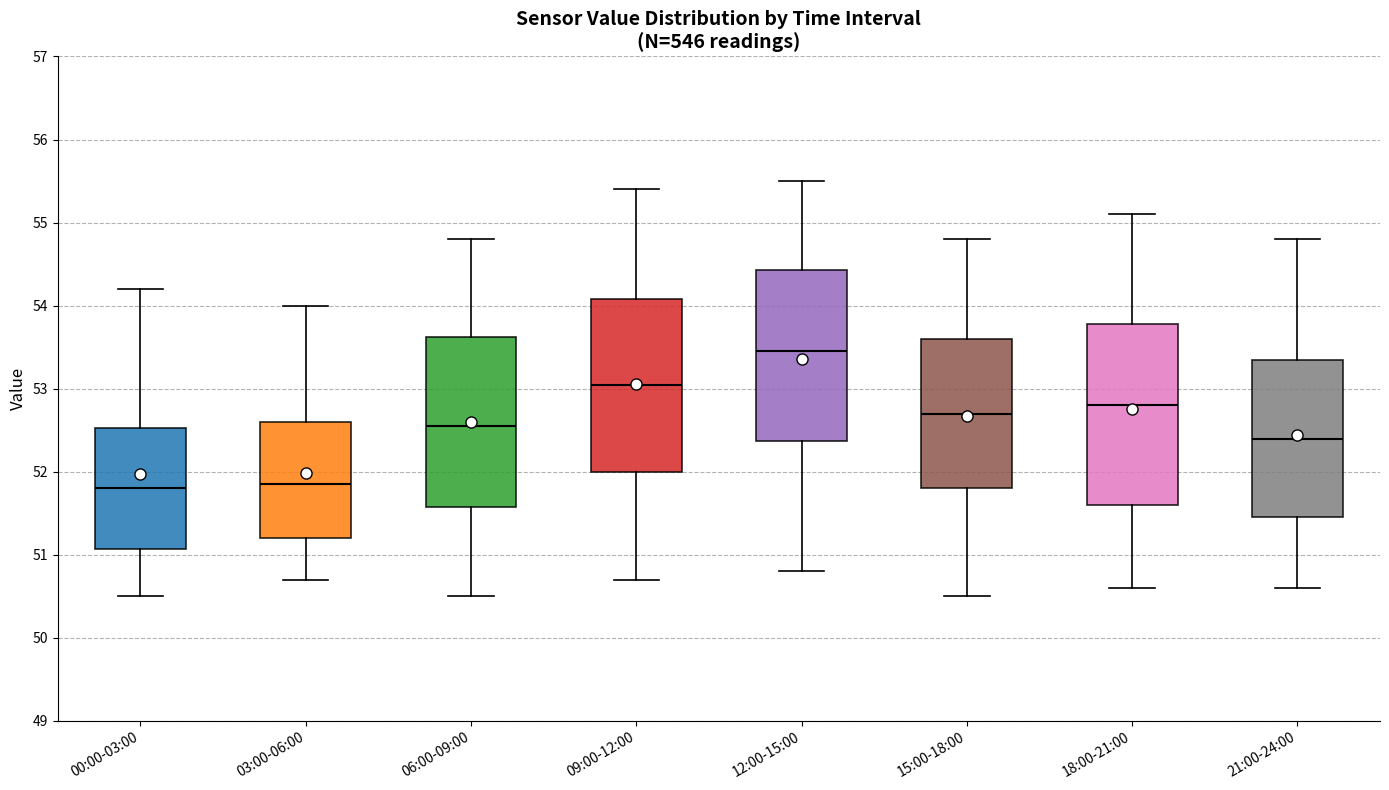

Reading left to right, transcribe this box plot: for each box, give where its median line is, the range the box spans, and where its two whiskers end, as read against the y-axis. The values are not printed on the chart, so give them approximately, as read against the axis.

00:00-03:00: median 51.8, box 51.1 to 52.5, whiskers 50.5 to 54.2
03:00-06:00: median 51.9, box 51.2 to 52.6, whiskers 50.7 to 54.0
06:00-09:00: median 52.6, box 51.6 to 53.6, whiskers 50.5 to 54.8
09:00-12:00: median 53.1, box 52.0 to 54.1, whiskers 50.7 to 55.4
12:00-15:00: median 53.5, box 52.4 to 54.4, whiskers 50.8 to 55.5
15:00-18:00: median 52.7, box 51.8 to 53.6, whiskers 50.5 to 54.8
18:00-21:00: median 52.8, box 51.6 to 53.8, whiskers 50.6 to 55.1
21:00-24:00: median 52.4, box 51.5 to 53.4, whiskers 50.6 to 54.8